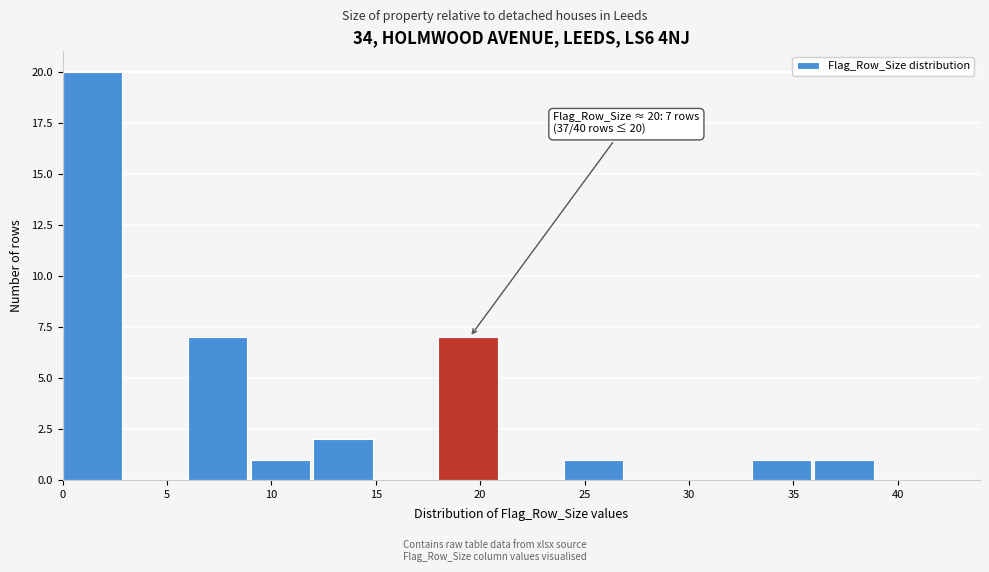

Over which range of the x-axis is the bar tallest?

0 to 3